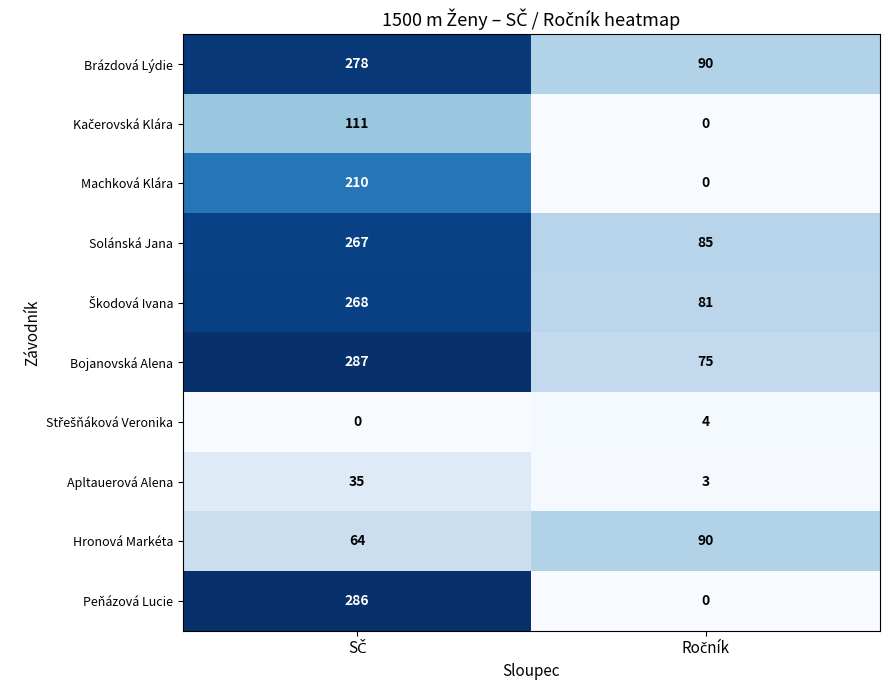

What is the sum of all Bojanovská Alena values?

362